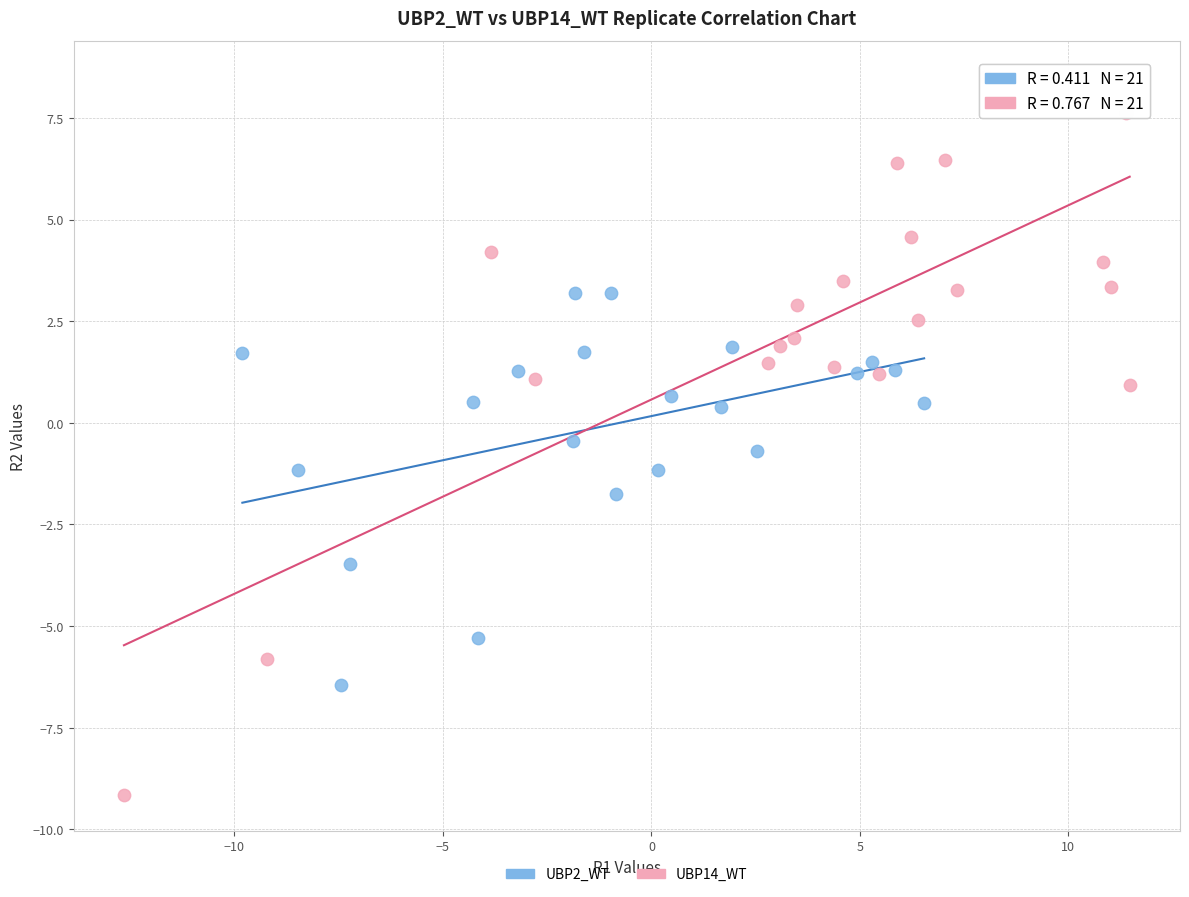

Which series has the widest spread of Y values?

UBP14_WT